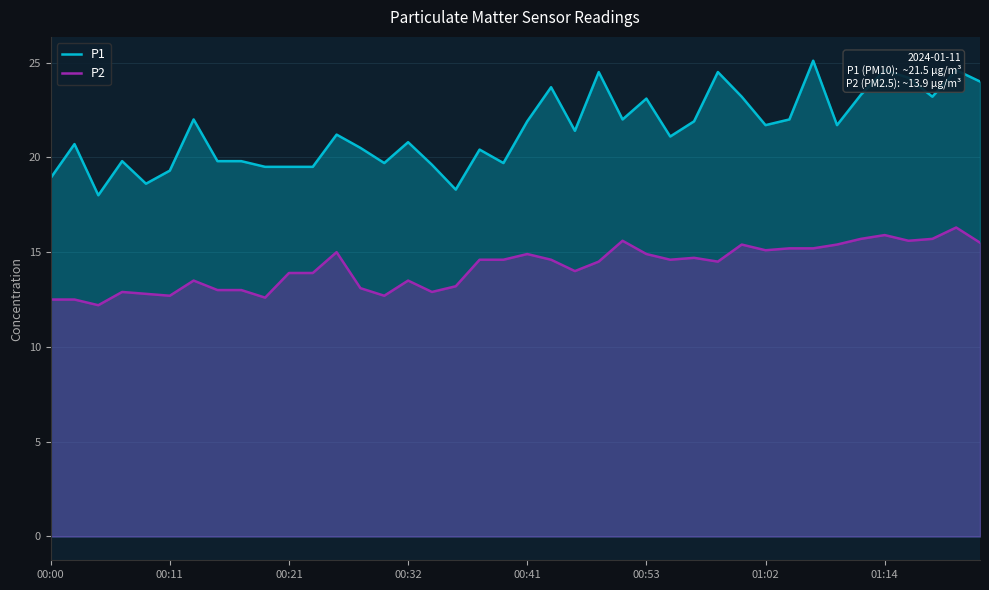

Rank the series by their average value, from highest to lowest.

P1, P2